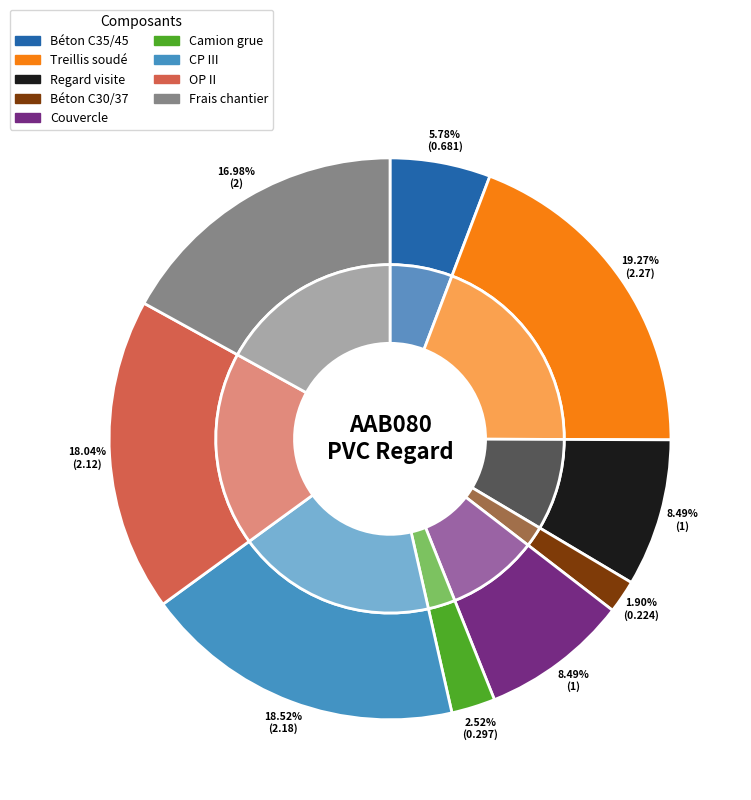

What portion of the pie excludes Ouvrier professionnel II?

82.0%